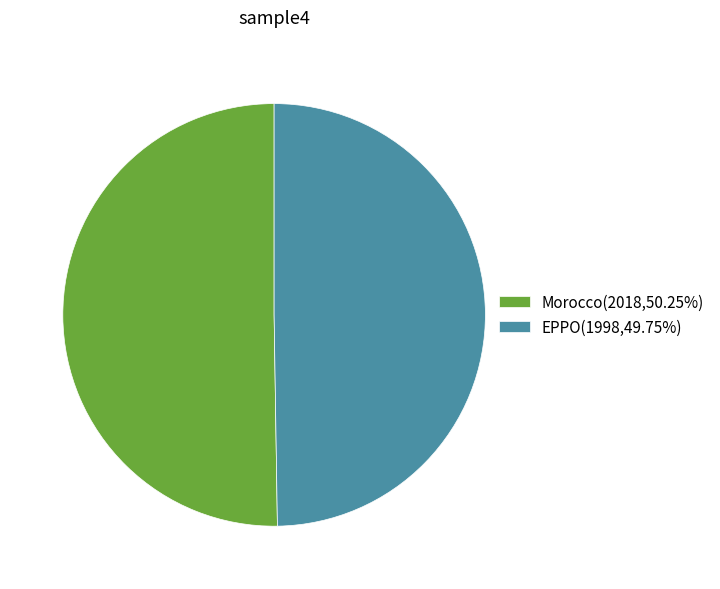

What is the ratio of the value at Morocco(2018,50.25%) to the value at EPPO(1998,49.75%)?

1.0